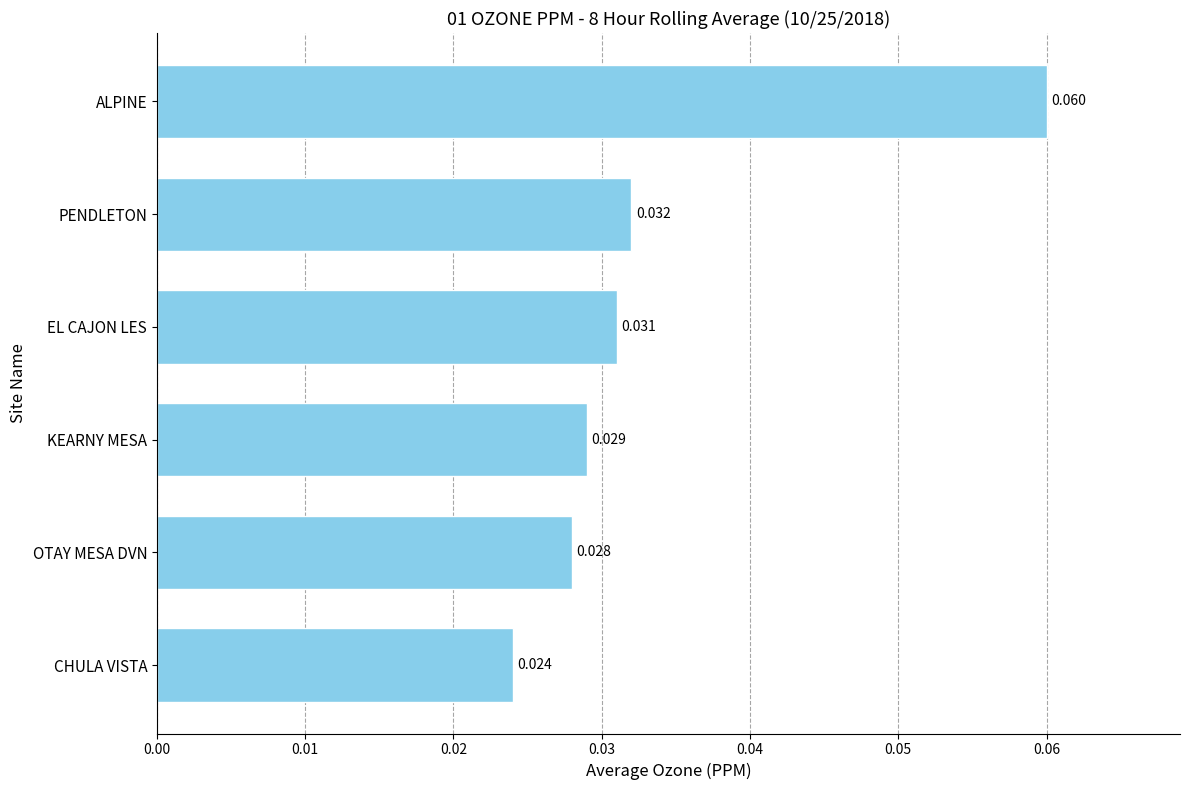

Which has a higher value, OTAY MESA DVN or KEARNY MESA?

KEARNY MESA